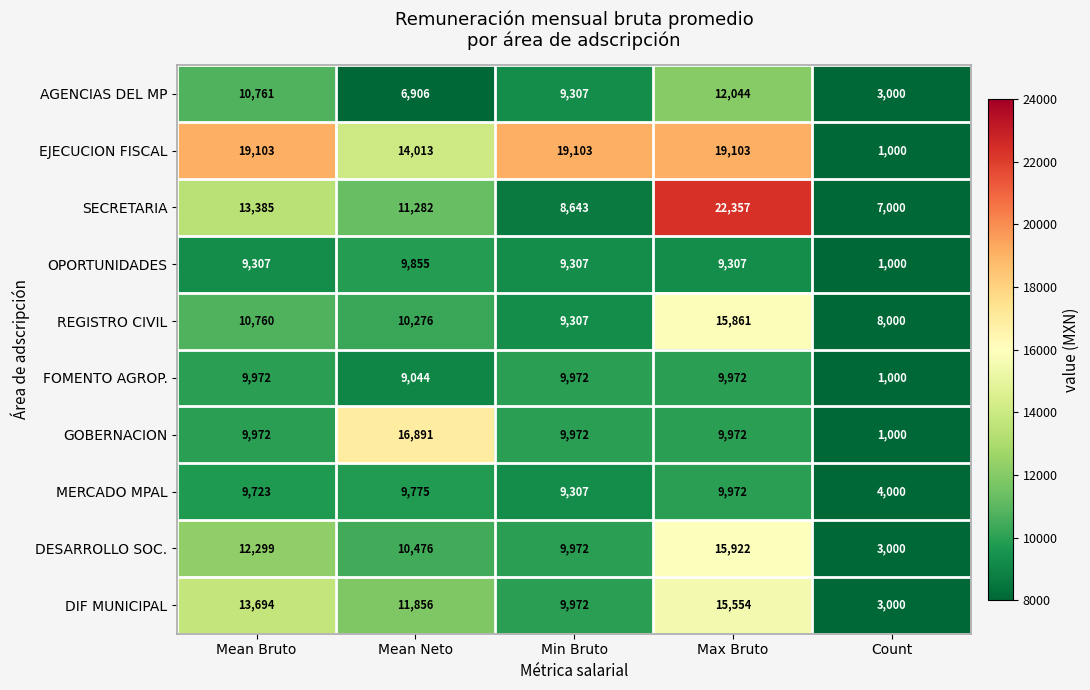

Rank the categories by REGISTRO CIVIL value from lowest to highest.

Count, Min Bruto, Mean Neto, Mean Bruto, Max Bruto